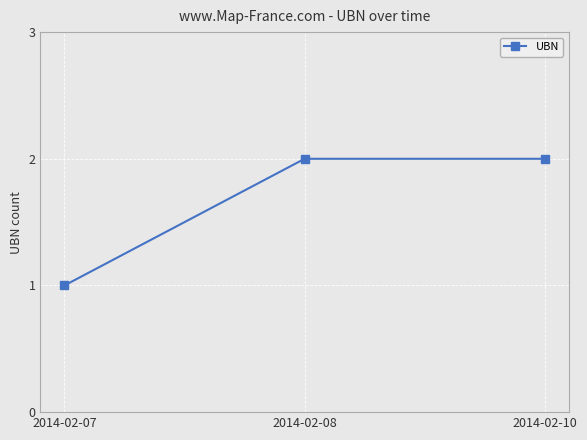

Reading right to left, transcribe all the data shown in this chart.

2014-02-10=2	2014-02-08=2	2014-02-07=1